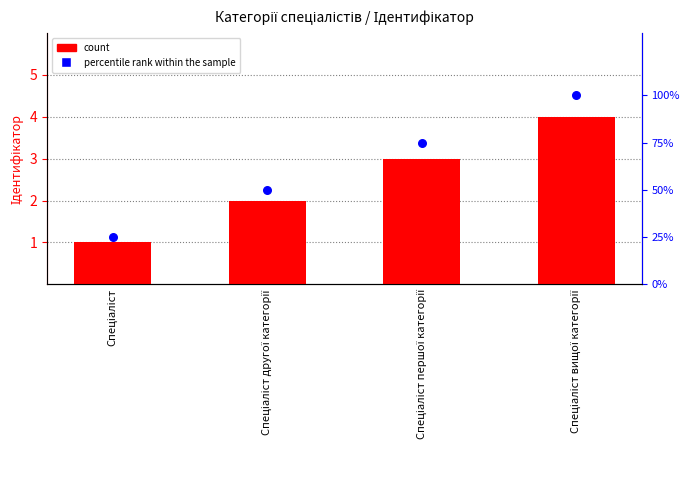

What is the total value across all series at Спеціаліст другої категорії?

52